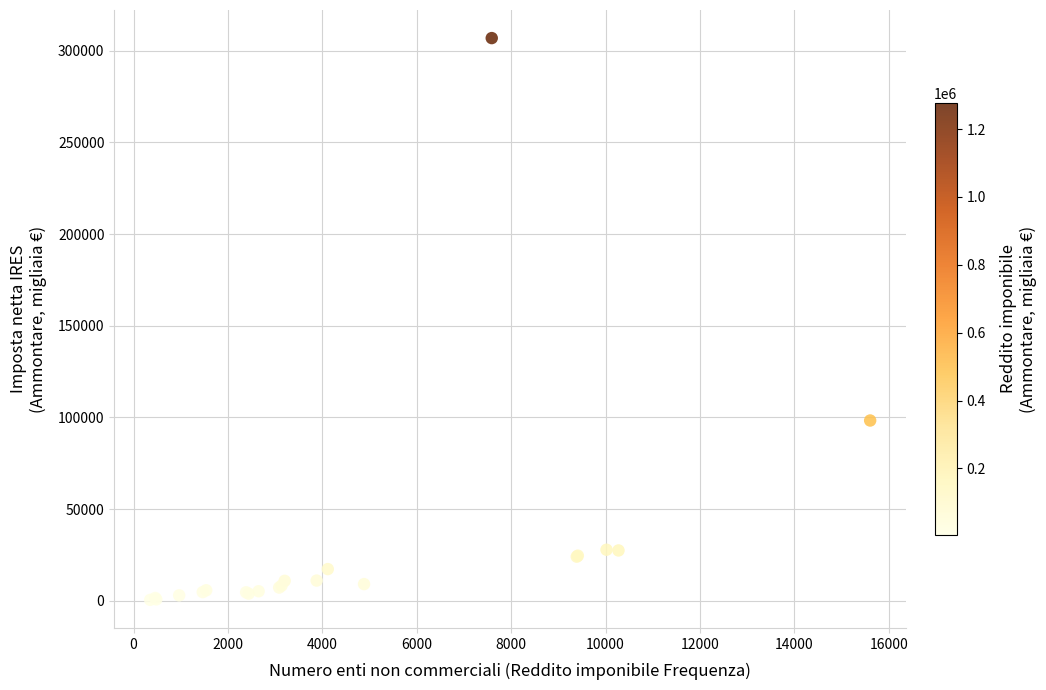

What Y value in the scatter plot is closest to 153674?

98303